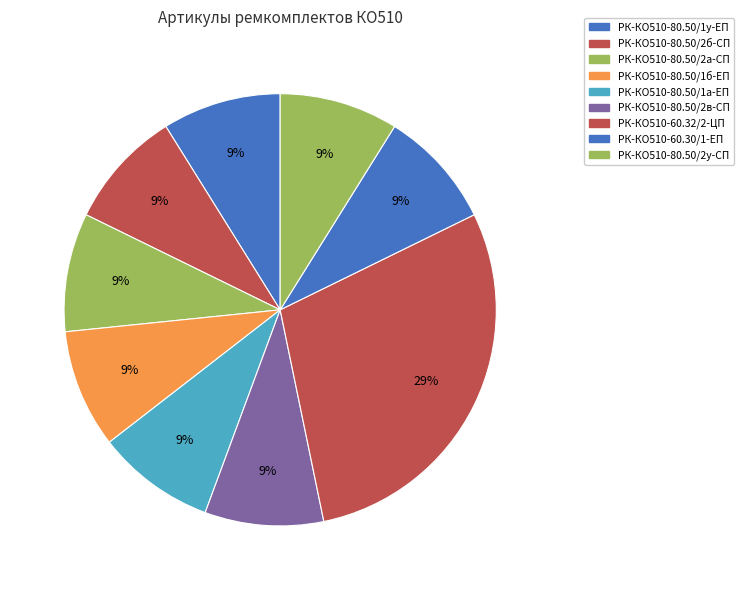

Is it true that РК-КО510-80.50/2а-СП is 9% of the pie?

True